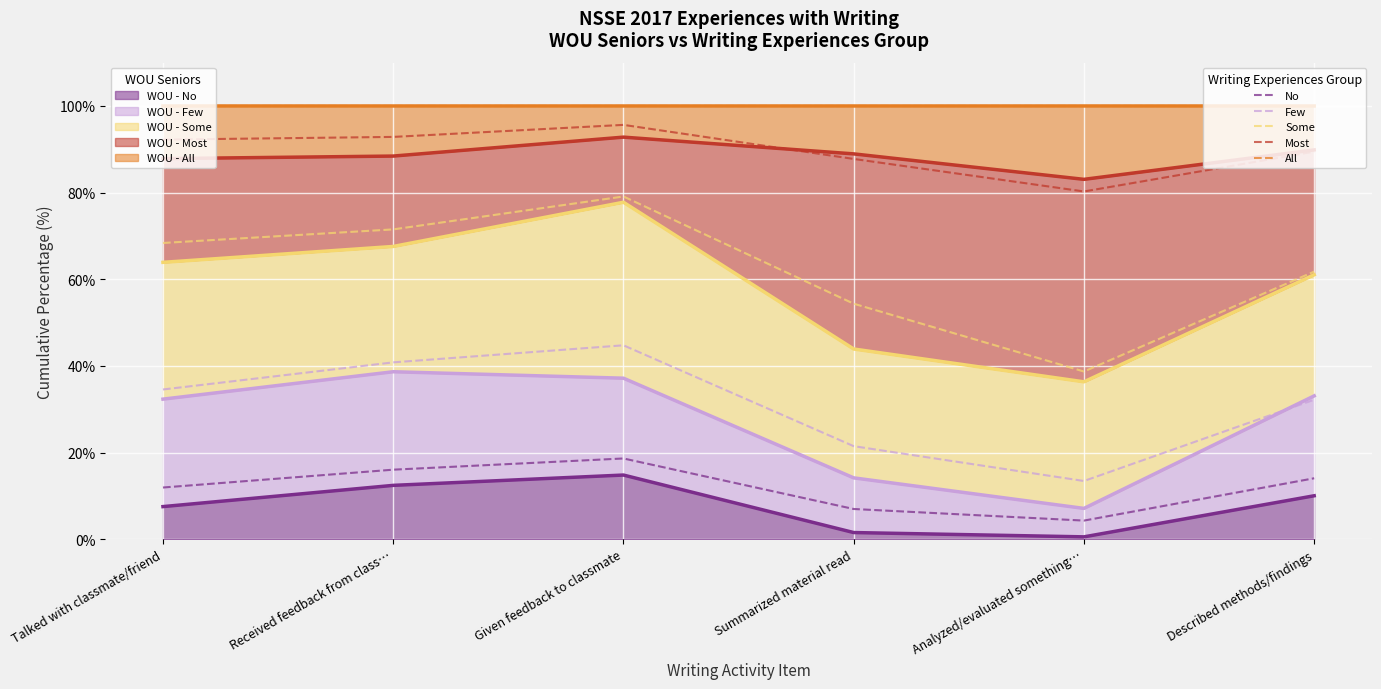

What is the approximate value of Writing Exp - Few at Described methods/findings?

32.2